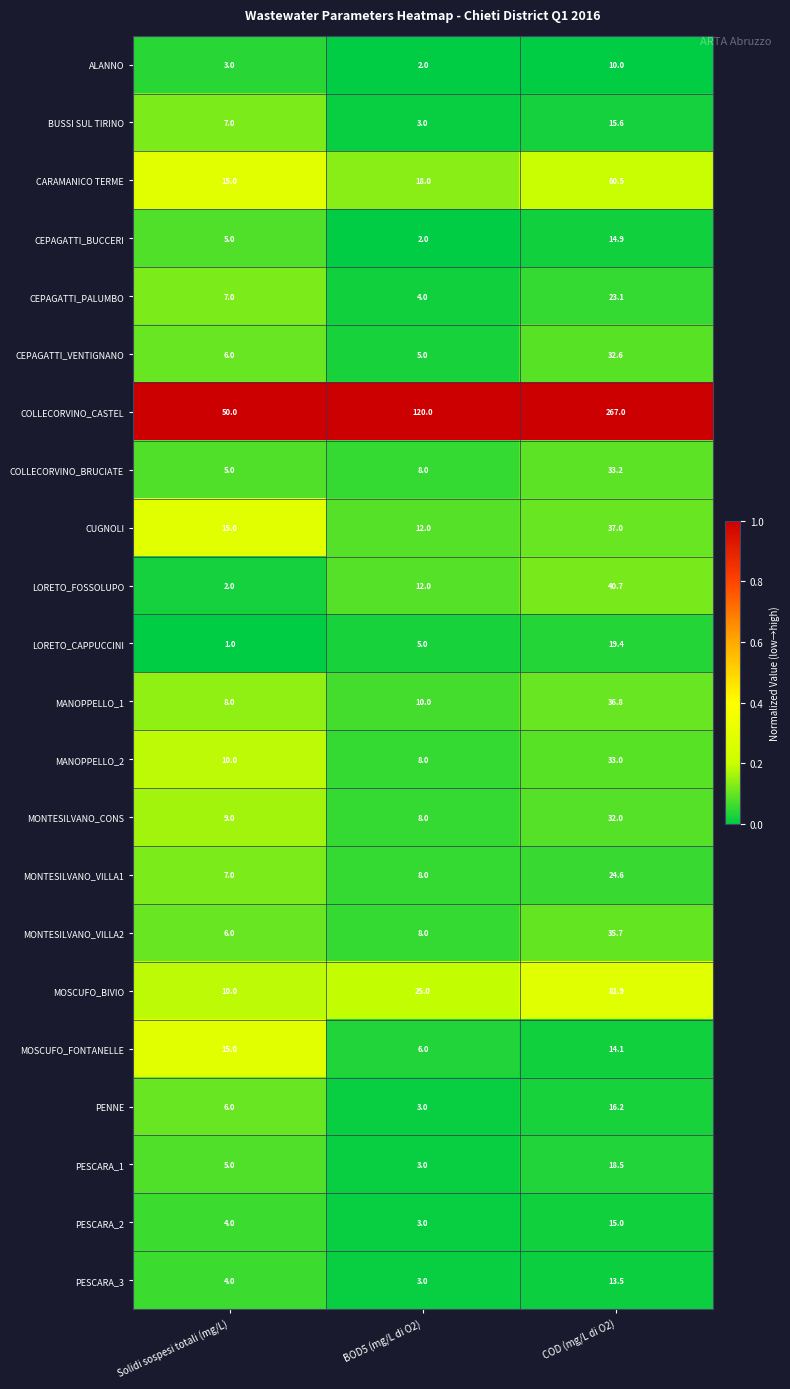

Rank the categories by MONTESILVANO_VILLA2 value from lowest to highest.

Solidi sospesi totali (mg/L), BOD5 (mg/L di O2), COD (mg/L di O2)